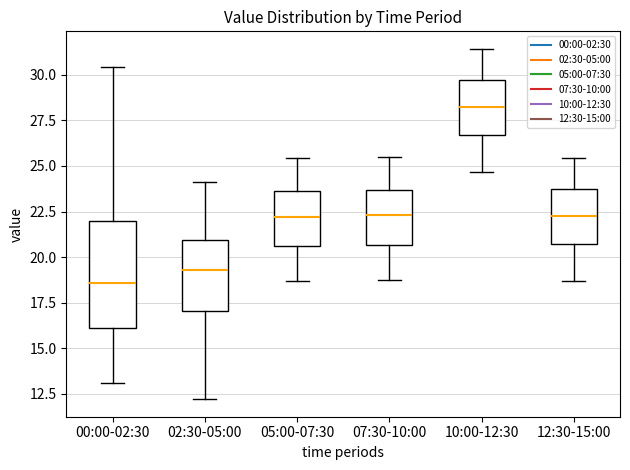

Which box's median line is the highest?

10:00-12:30